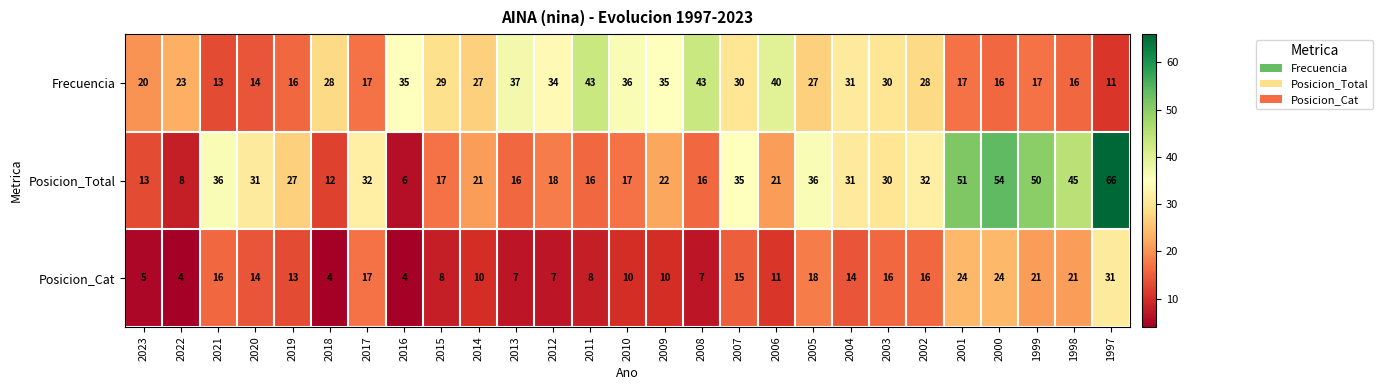

The value of Posicion_Cat at 2002 is 16. True or false?

True